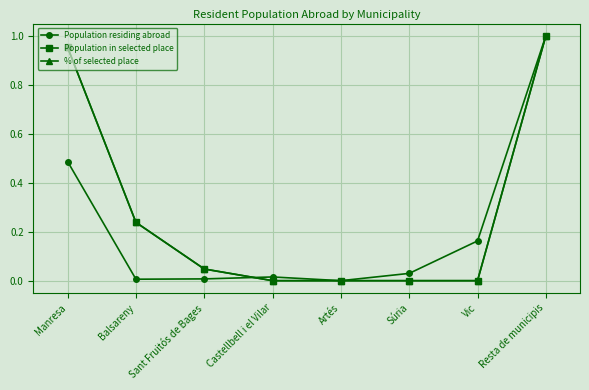

Does the chart have visible grid lines?

Yes